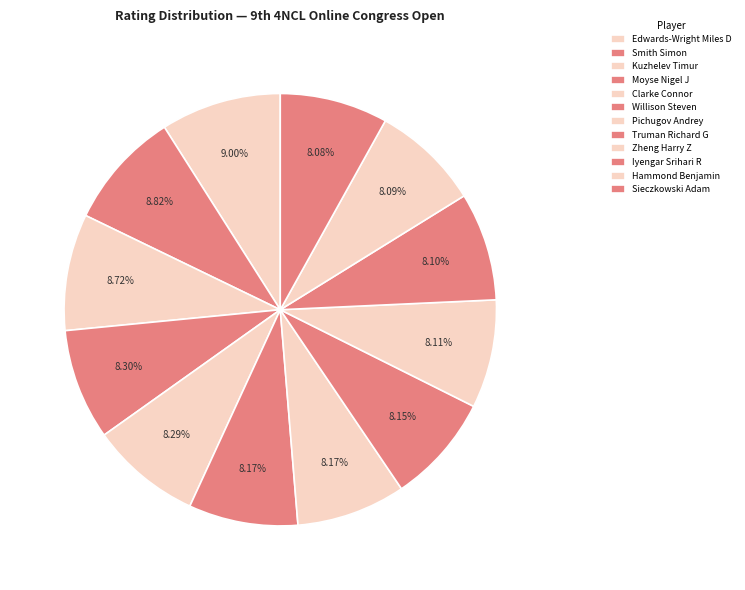

How many slices are in this pie chart?

12